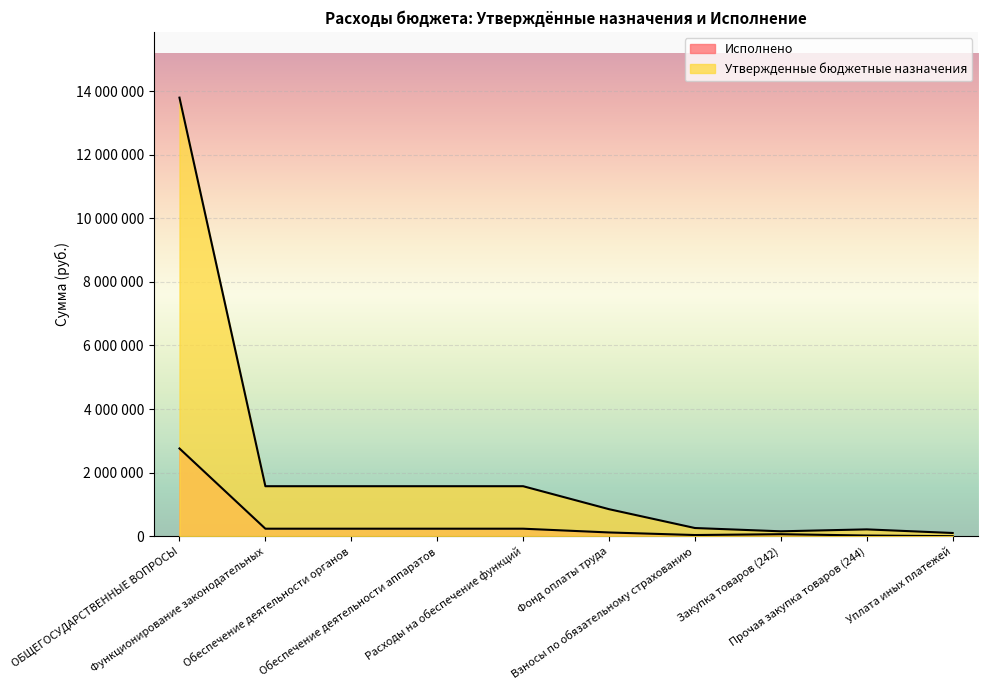

True or false: Утвержденные бюджетные назначения and Исполнено cross at least once.

False